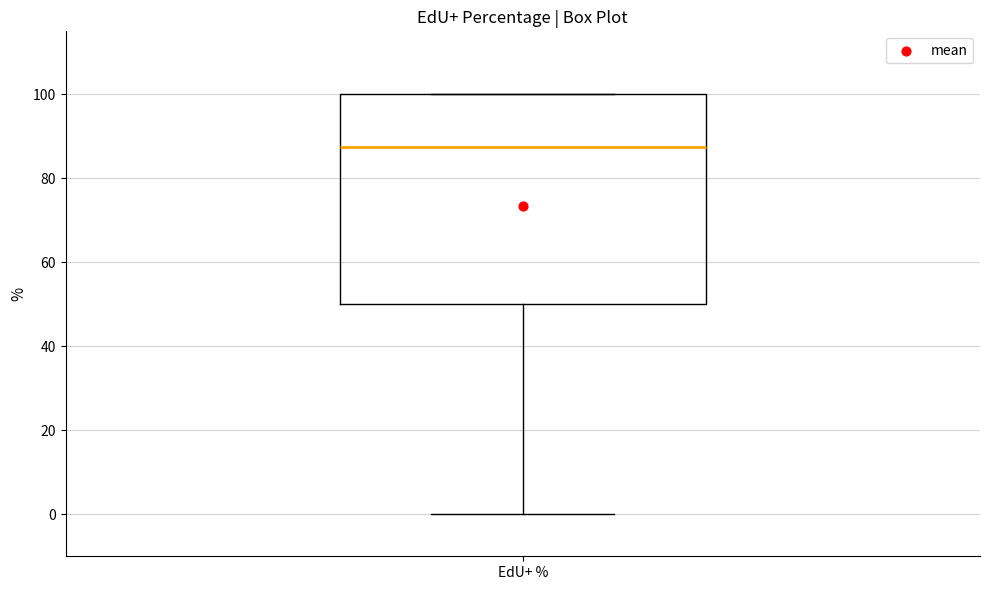

Transcribe this box plot: give where the median line is, the range the box spans, and where the two whiskers end, as read against the y-axis. The values are not printed on the chart, so give them approximately, as read against the axis.

median 88, box 50 to 100, whiskers 0 to 100